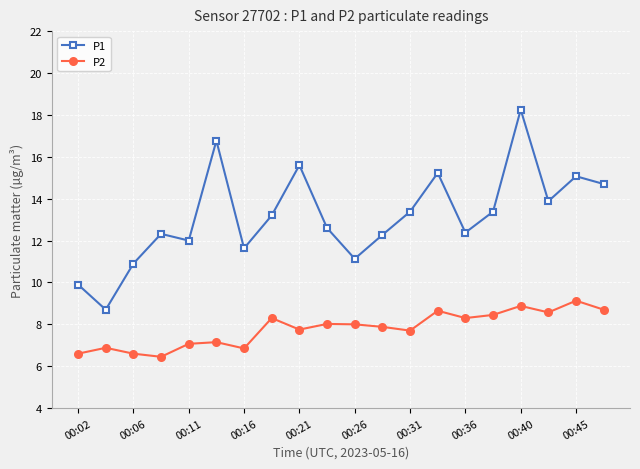

What is the value of the P1 point at the 2nd from the left?

8.7